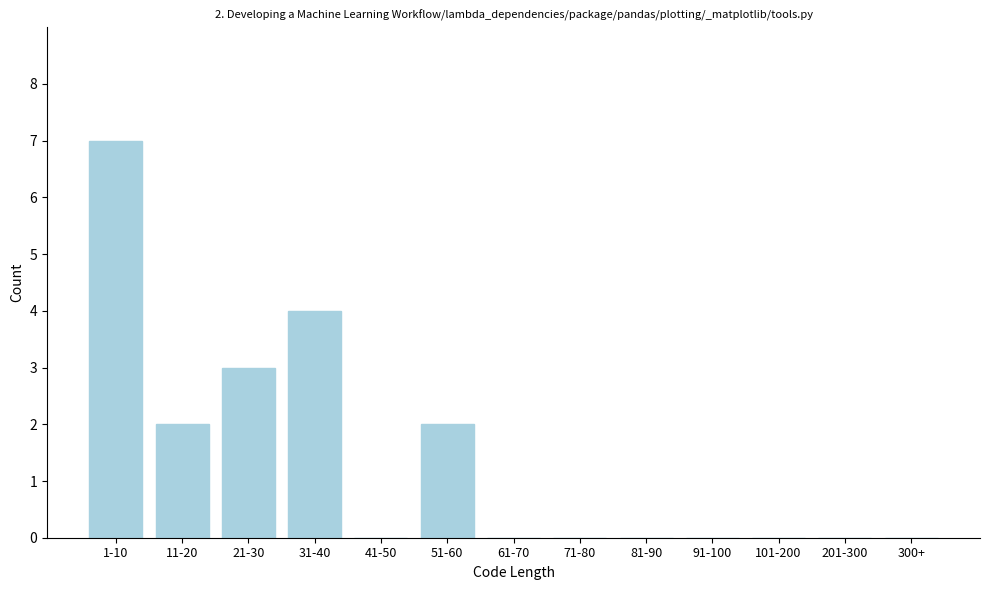

Reading right to left, extract all data points from this chart.

300+=0	201-300=0	101-200=0	91-100=0	81-90=0	71-80=0	61-70=0	51-60=2	41-50=0	31-40=4	21-30=3	11-20=2	1-10=7